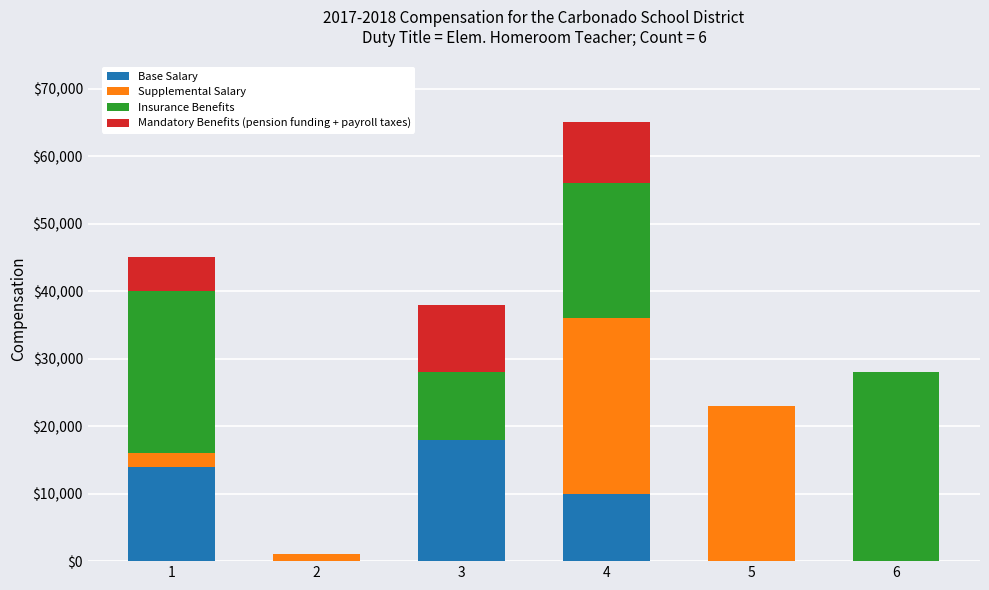

At which category is the sum across all series the highest?

4